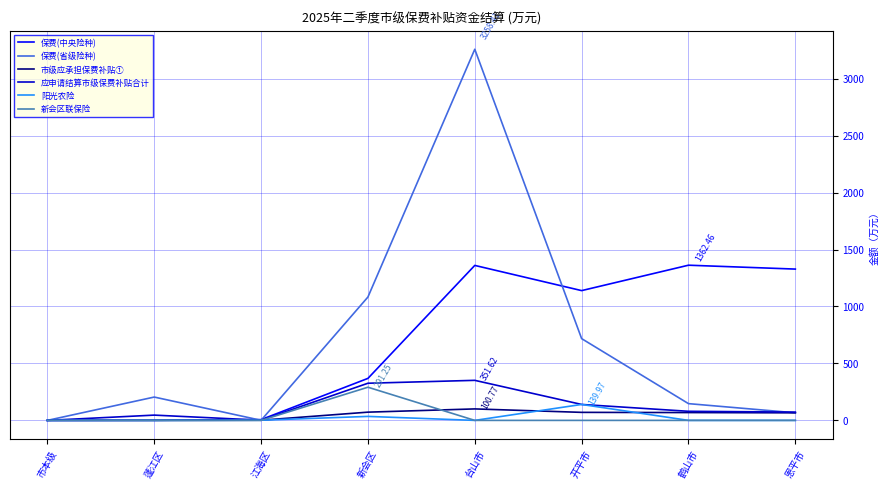

Which category has the highest value across all series?

台山市